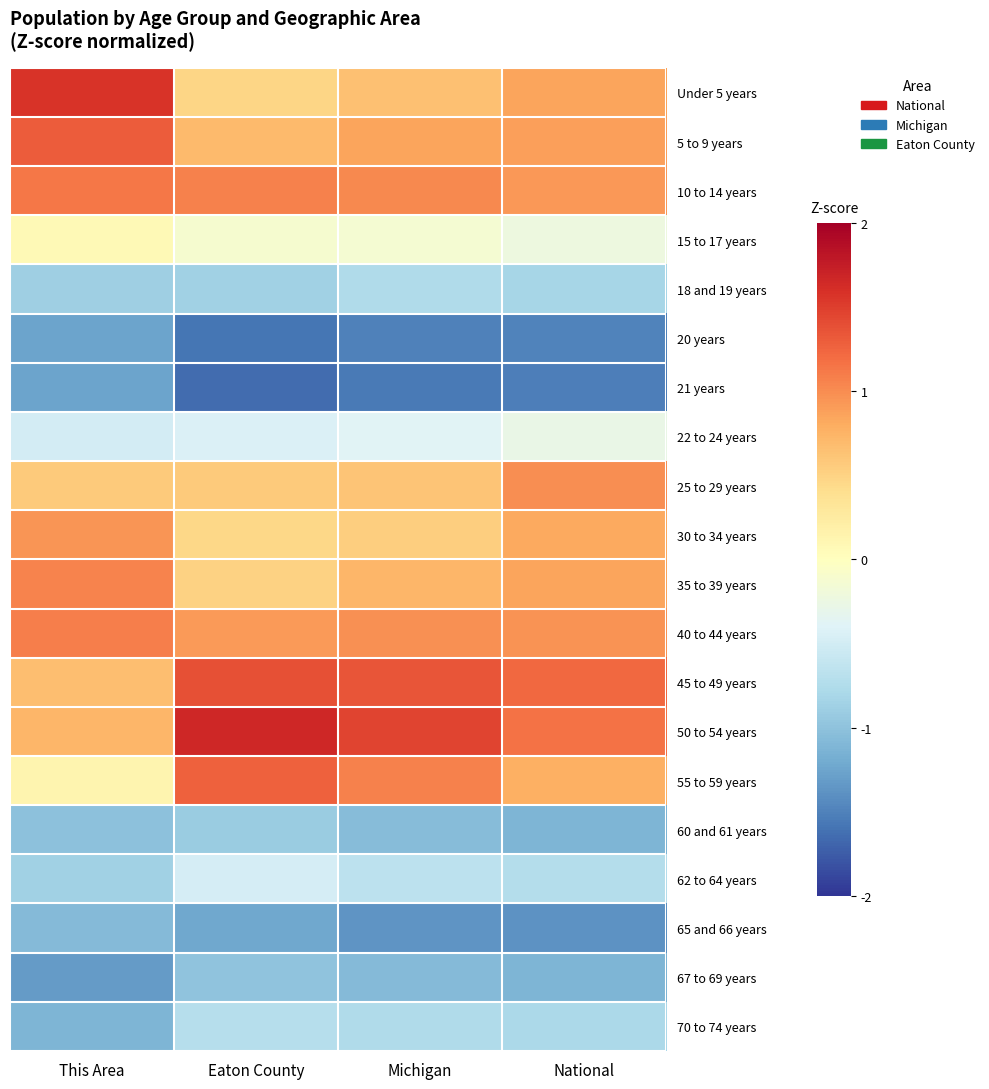

Rank the series at This Area from lowest to highest value.

67 to 69 years, 20 years, 21 years, 70 to 74 years, 65 and 66 years, 60 and 61 years, 18 and 19 years, 62 to 64 years, 22 to 24 years, 15 to 17 years, 55 to 59 years, 25 to 29 years, 45 to 49 years, 50 to 54 years, 30 to 34 years, 35 to 39 years, 40 to 44 years, 10 to 14 years, 5 to 9 years, Under 5 years